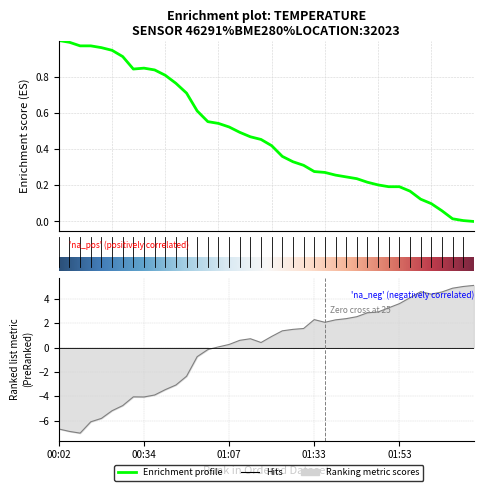

Which has a higher value, 00:36 or 01:44?

00:36